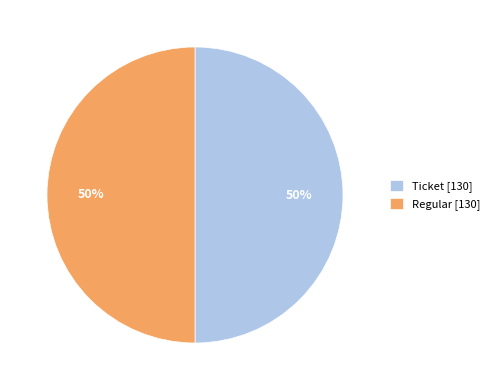

Is the sum of Regular [130] and Ticket [130] greater than half?

Yes